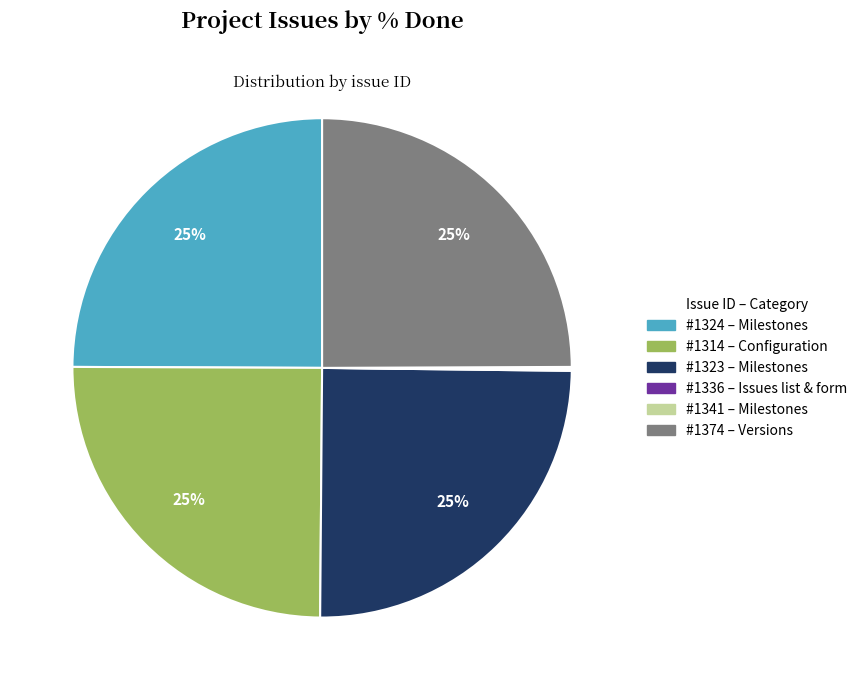

To the nearest percent, what is the average slice percentage?

17%